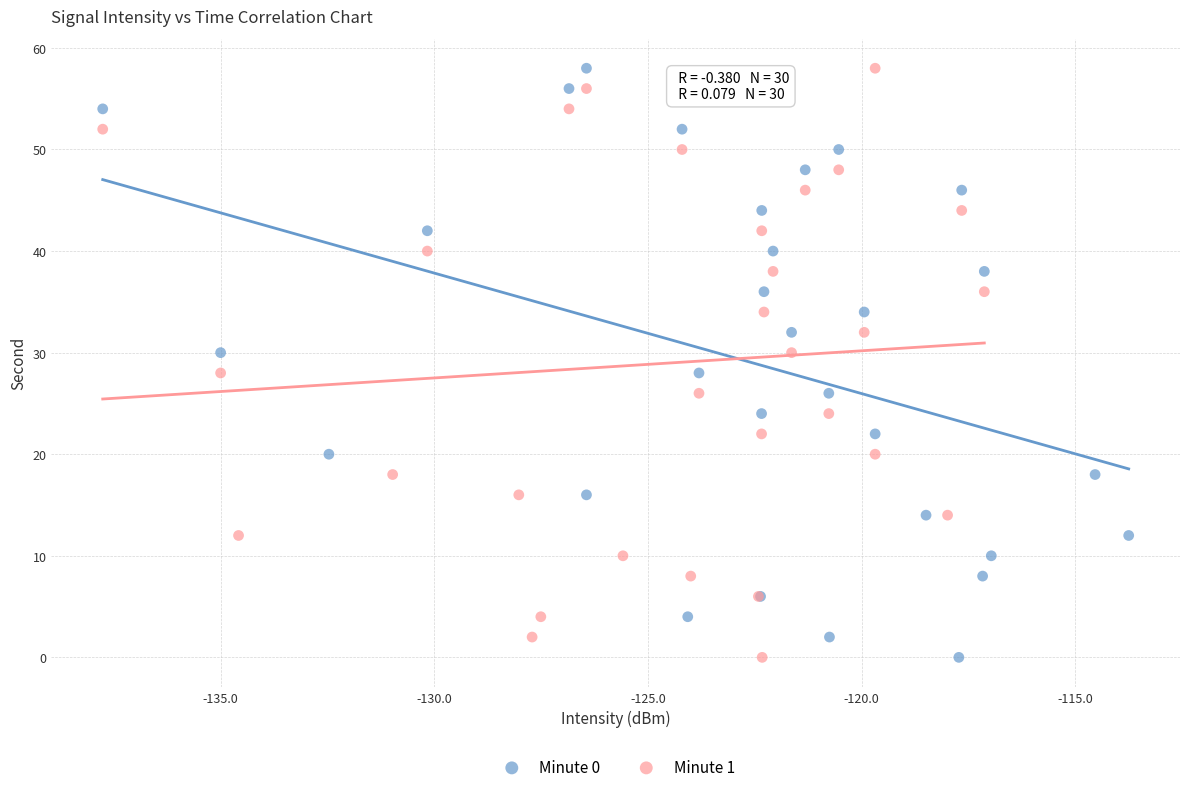

What are all the series names shown in the legend?

Minute 0, Minute 1